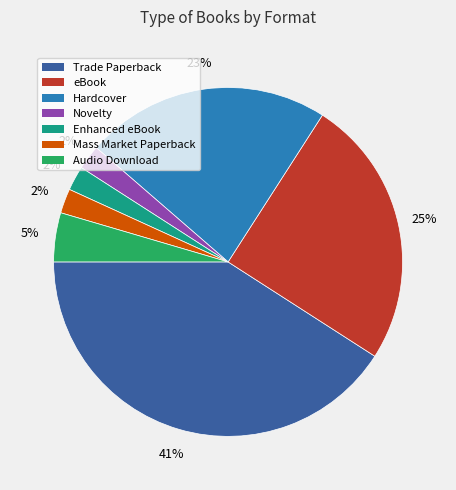

How many slices are in this pie chart?

7